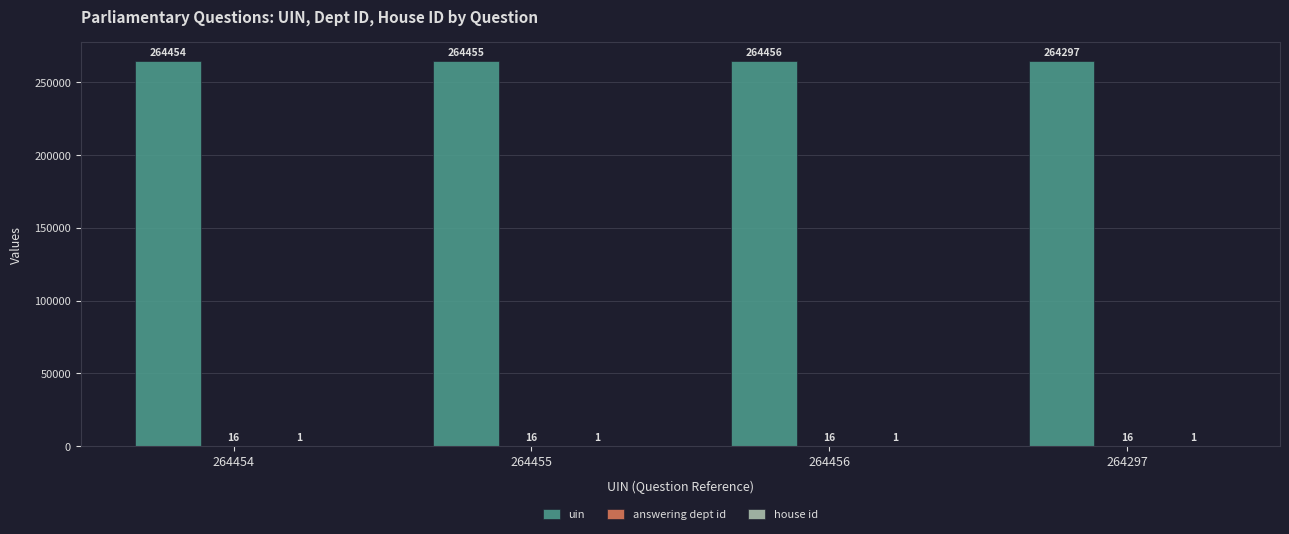

What is the highest value of the uin series?

264456